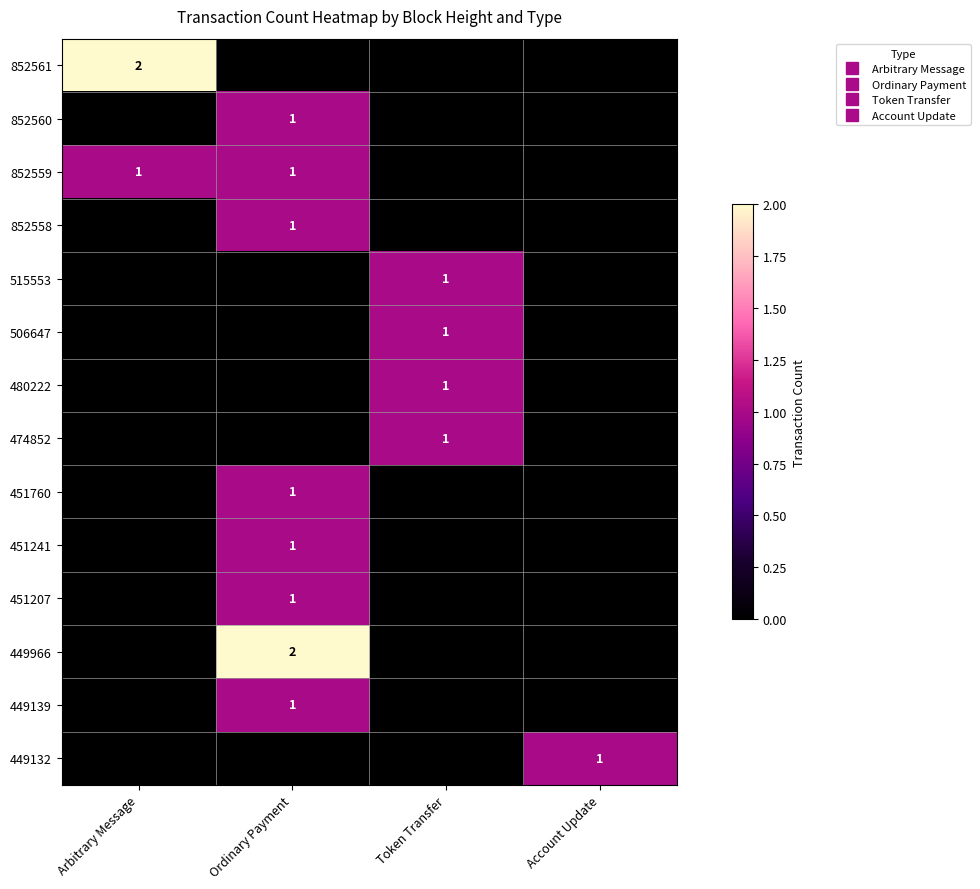

What is the difference between the maximum and second lowest values in the 852558 series?

1